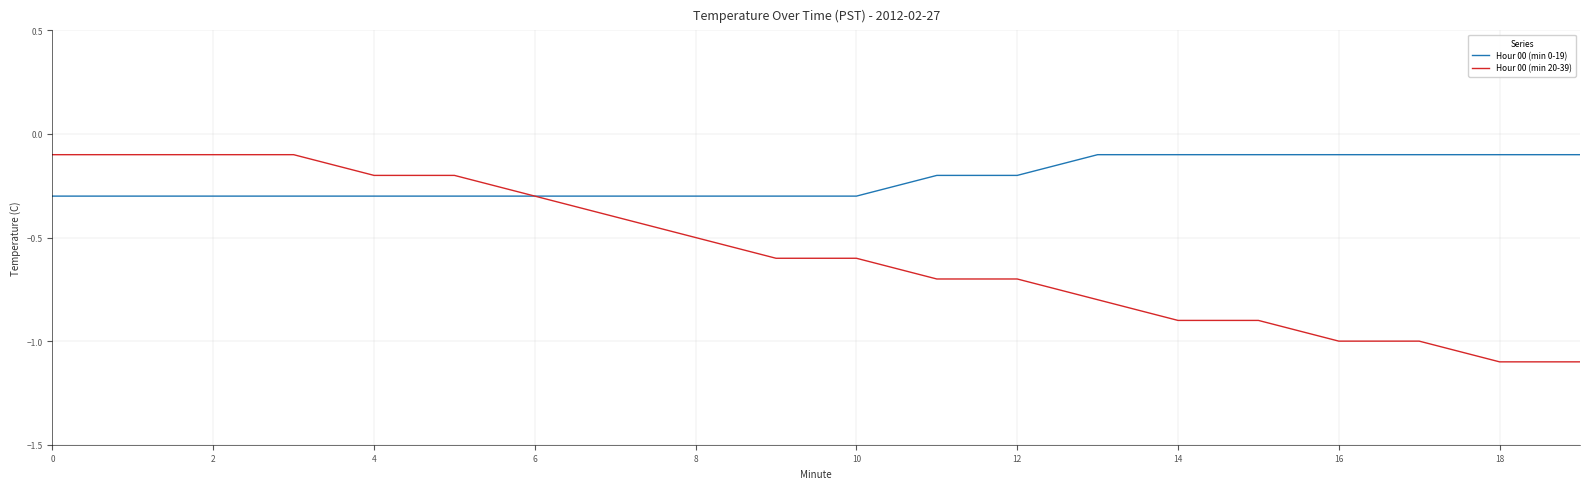

Which series has the largest range (max minus min)?

Hour 00 (min 20-39)